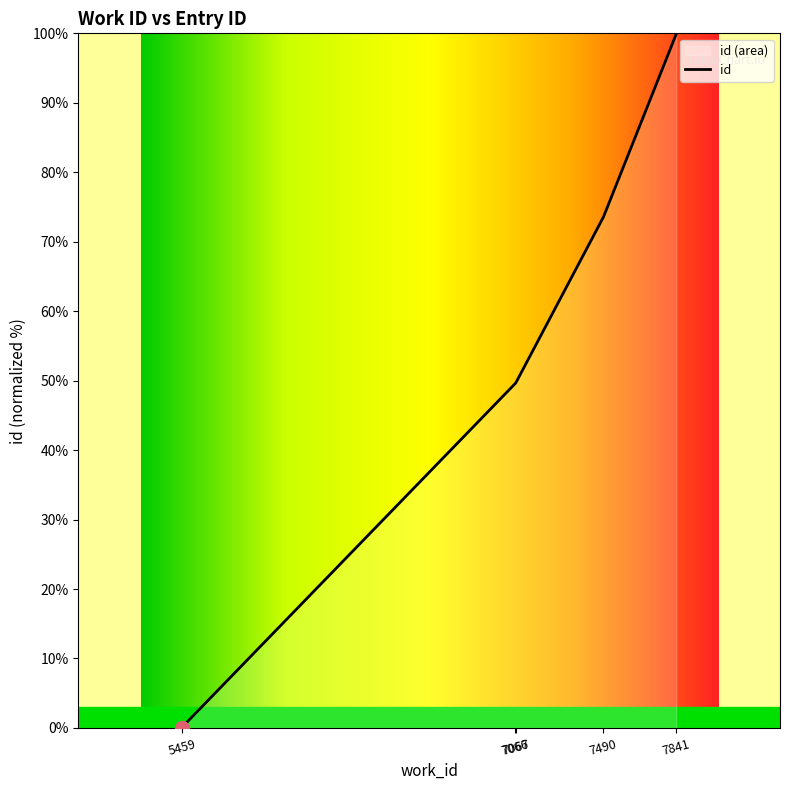

Is it true that the value at 7066 is 49.6?

True